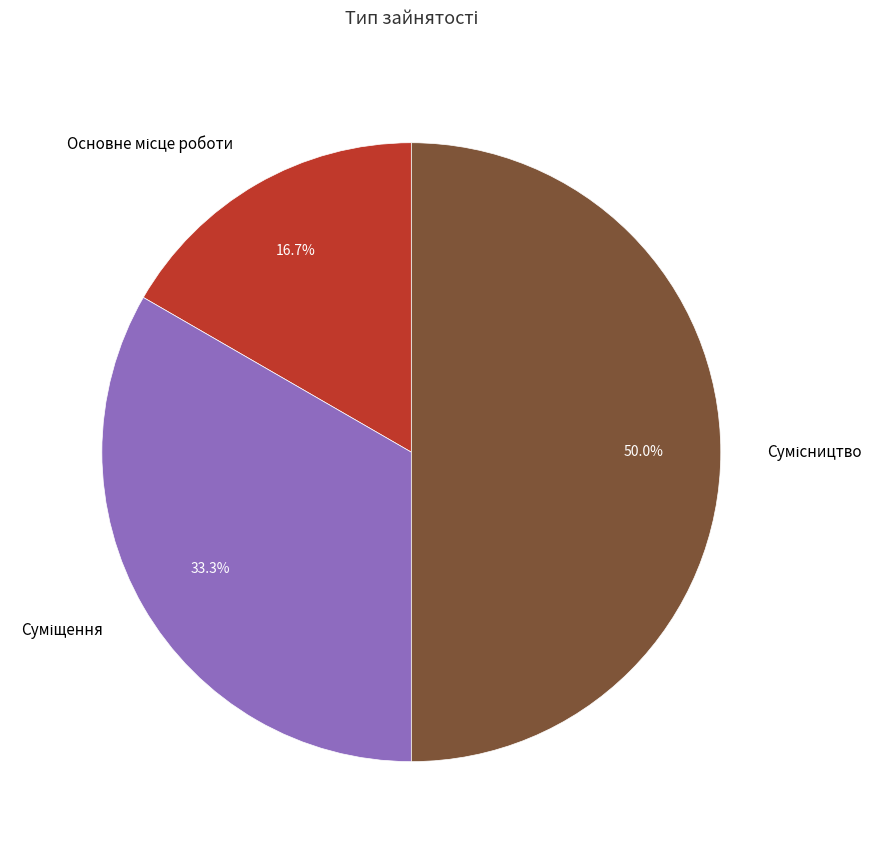

How many segments does this pie chart have?

3